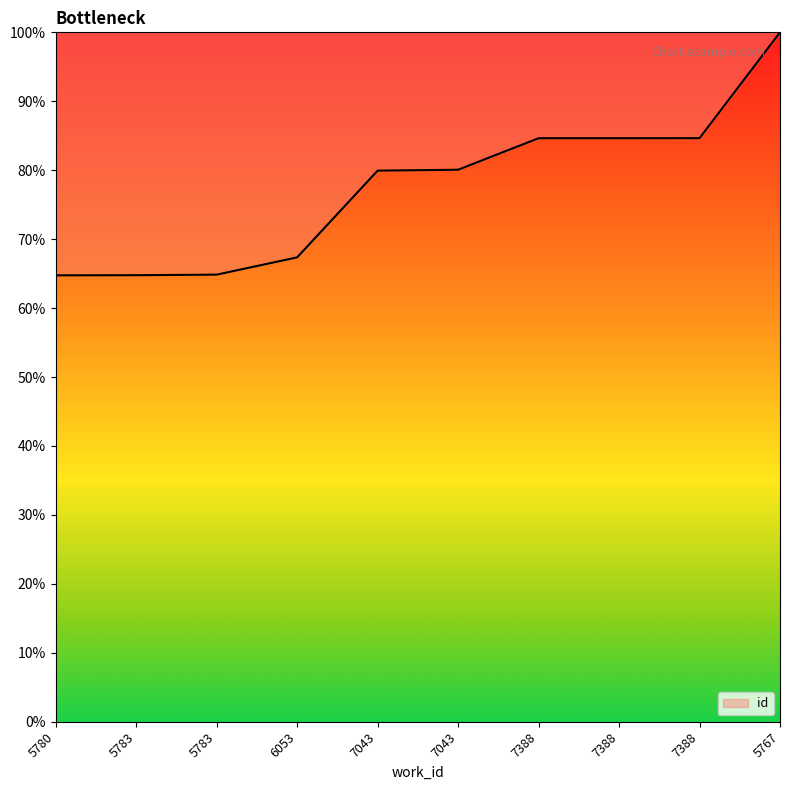

How many lines are shown in the chart?

1